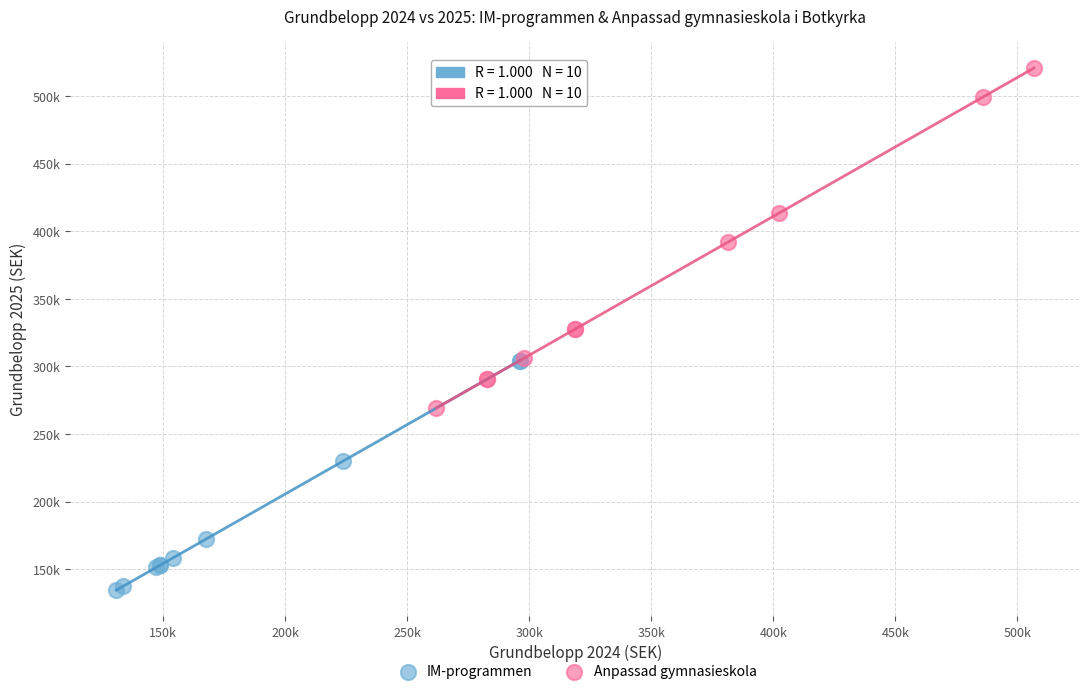

What are all the series names shown in the legend?

IM-programmen, Anpassad gymnasieskola